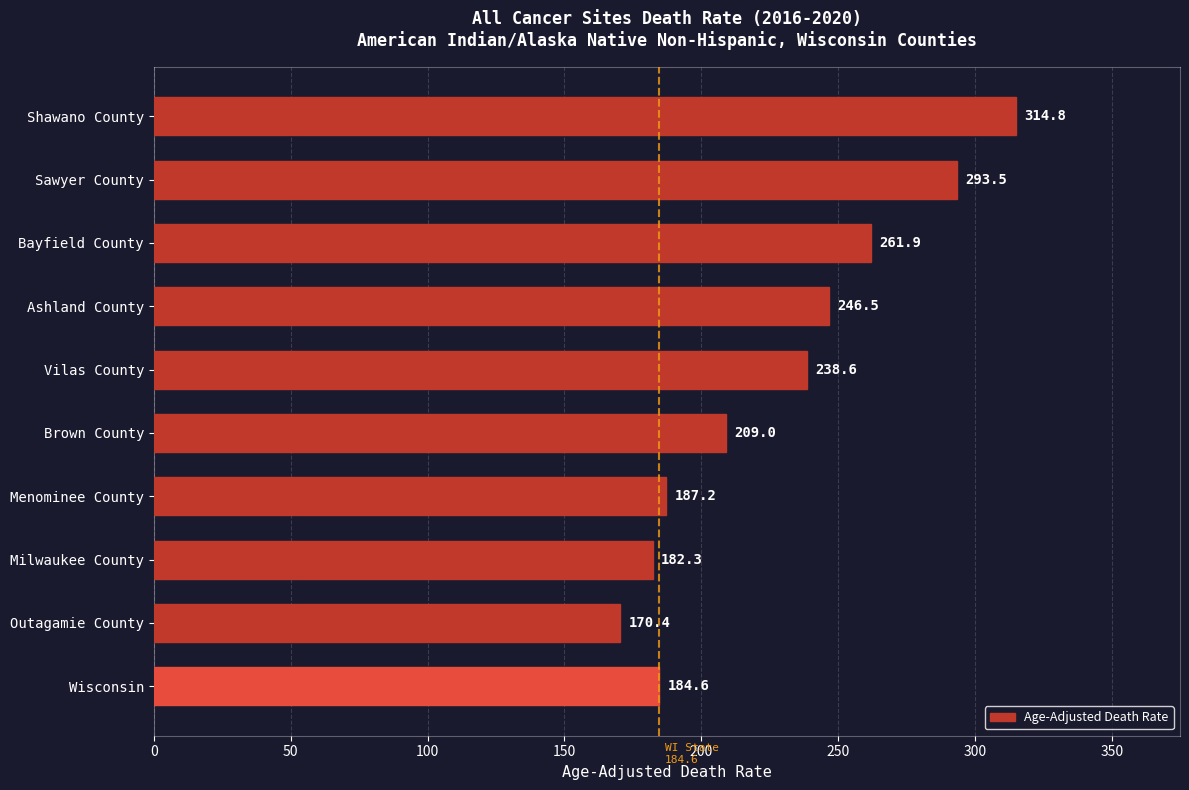

Which has a higher value, Wisconsin or Menominee County?

Menominee County